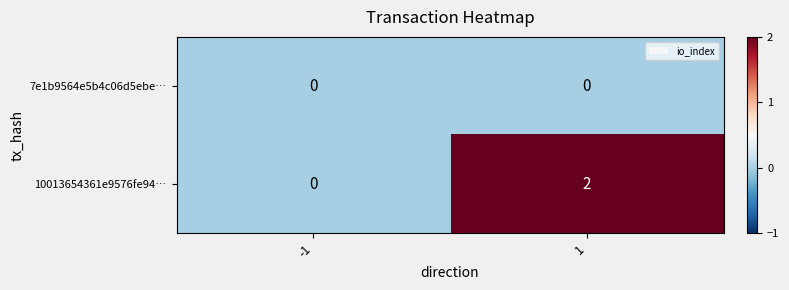

Reading left to right, list all the values displayed in this chart.

7e1b9564e5b4c06d5ebe…: 0	0
10013654361e9576fe94…: 0	2